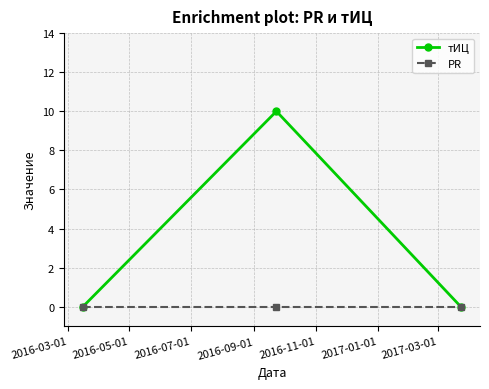

What is the value of the тИЦ point at the 2nd from the left?

10